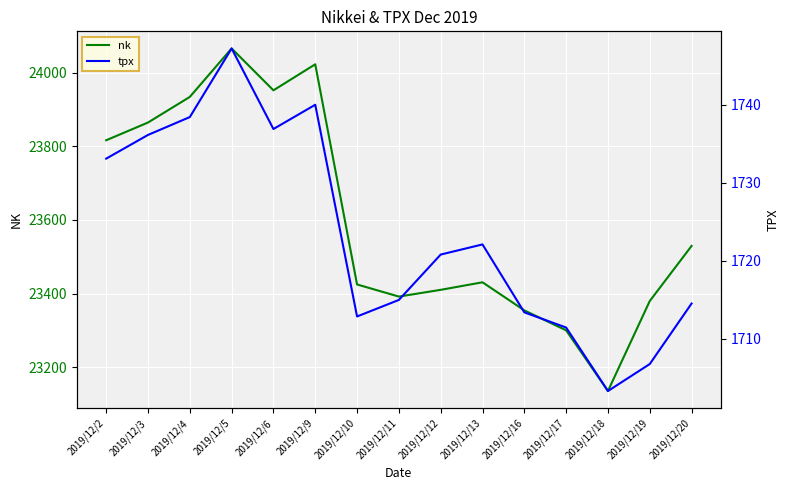

Which series has the largest total across all categories?

nk